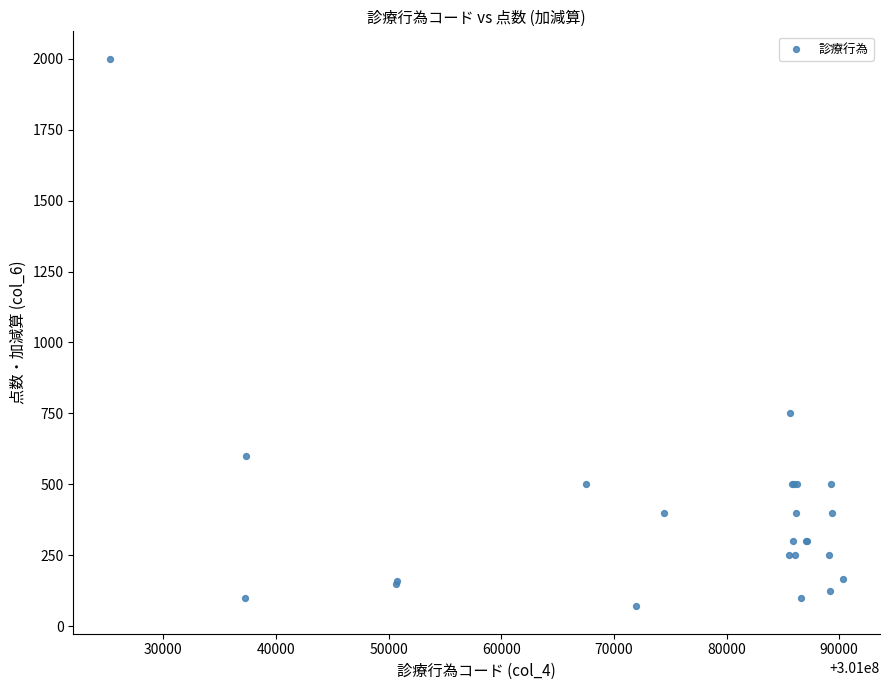

What Y value in the scatter plot is closest to 1035?

750